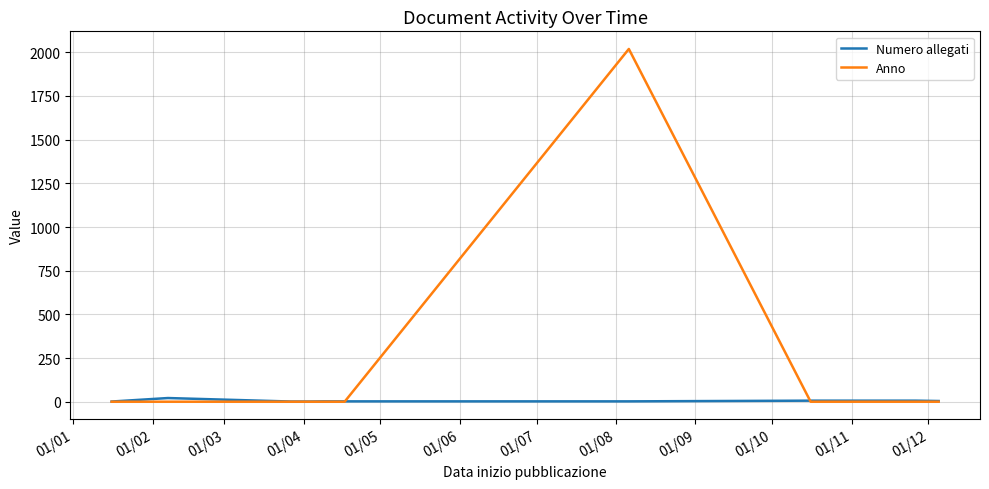

Which series has the largest total across all categories?

Anno